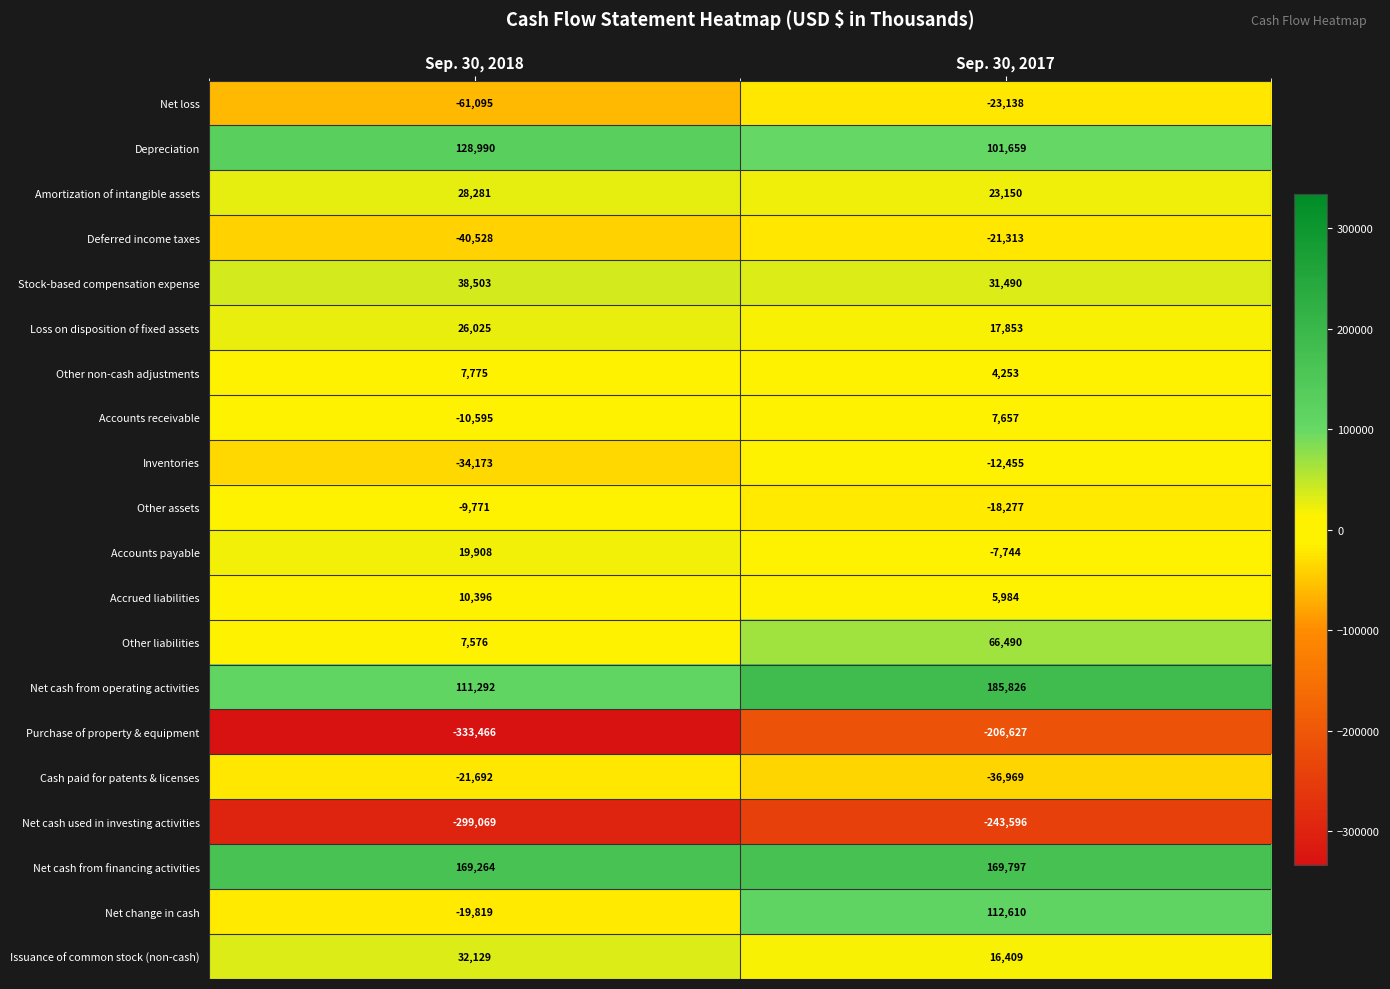

At Sep. 30, 2017, list the series in order from smallest to largest.

Net cash used in investing activities, Purchase of property & equipment, Cash paid for patents & licenses, Net loss, Deferred income taxes, Other assets, Inventories, Accounts payable, Other non-cash adjustments, Accrued liabilities, Accounts receivable, Issuance of common stock (non-cash), Loss on disposition of fixed assets, Amortization of intangible assets, Stock-based compensation expense, Other liabilities, Depreciation, Net change in cash, Net cash from financing activities, Net cash from operating activities